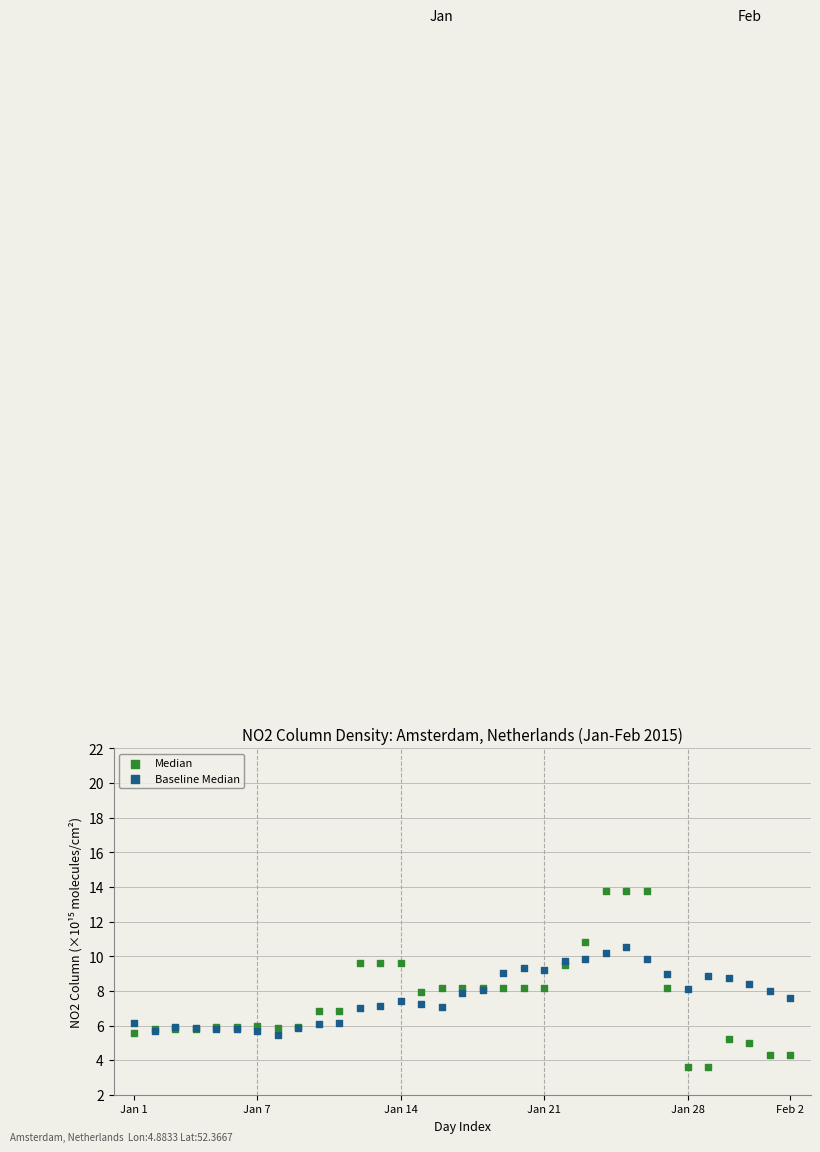

Which series contains the lowest Y value?

Median